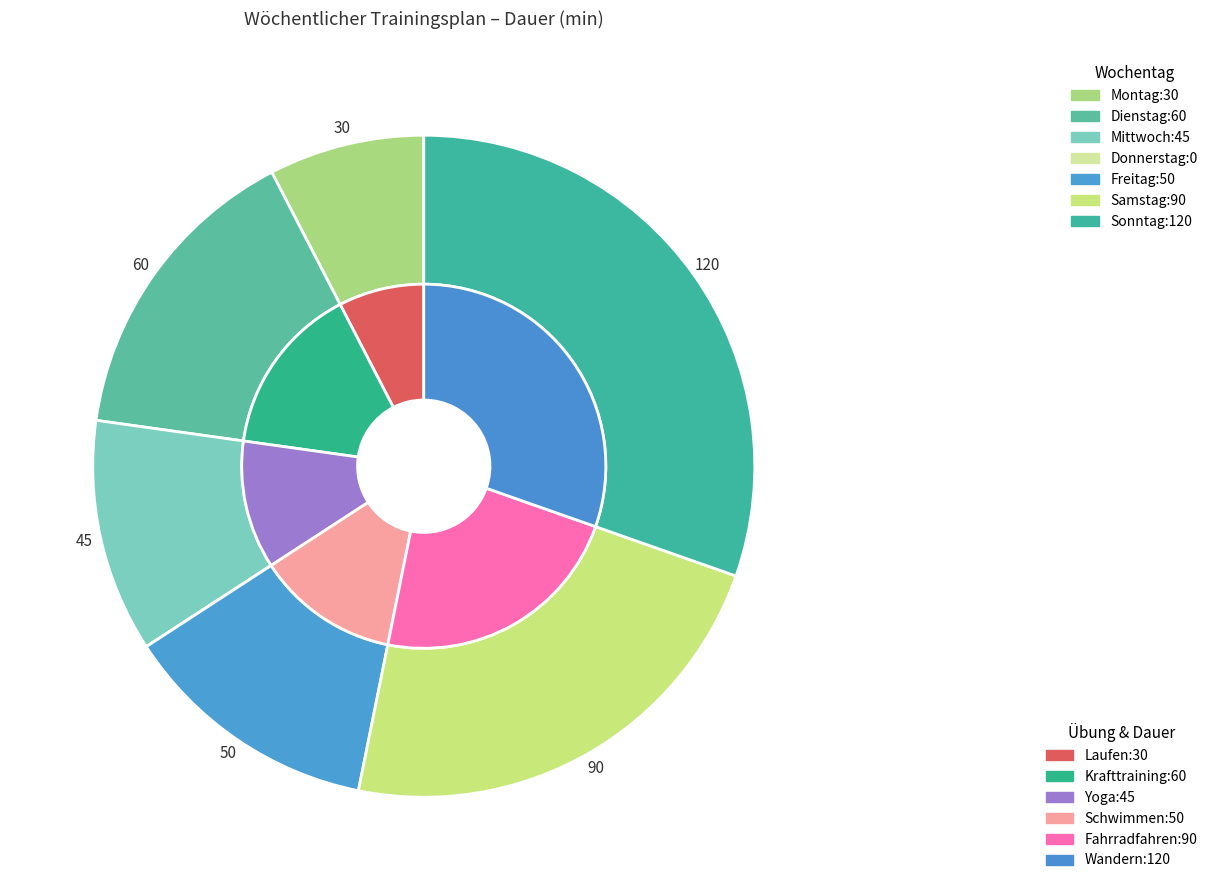

To the nearest percent, what is the average slice percentage?

14%